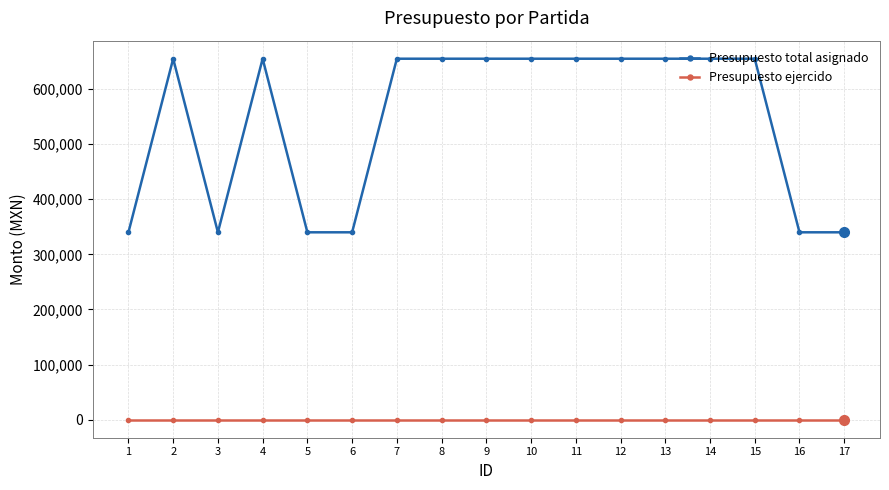

What is the maximum value for Presupuesto total asignado?

655000